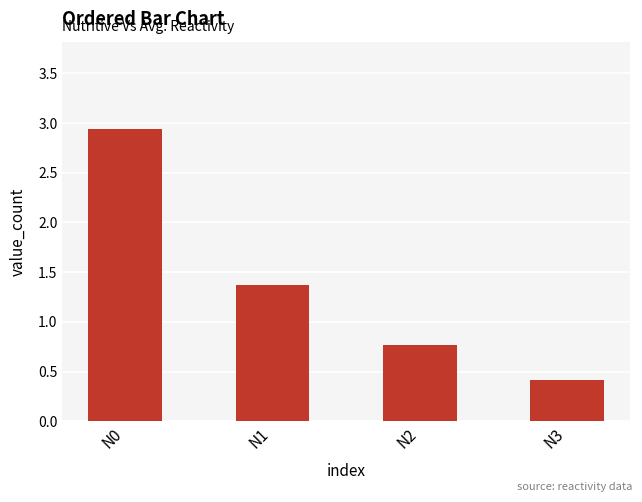

How many values are between 0 and 2?

3